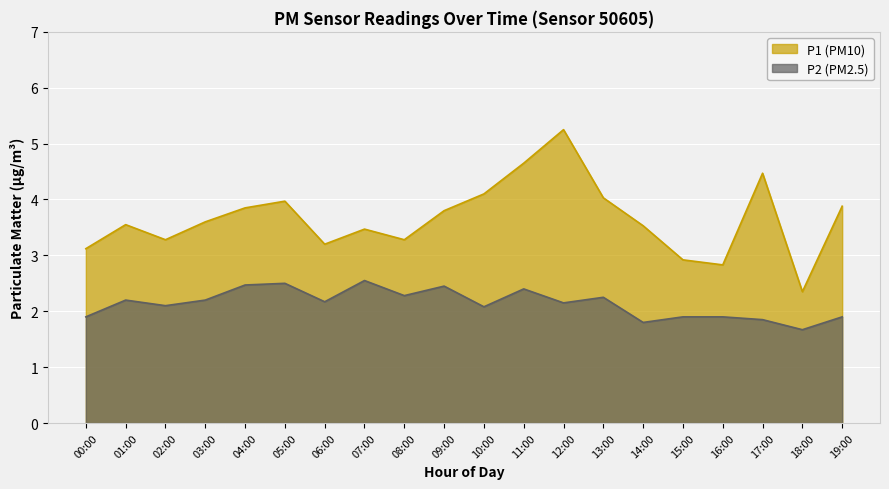

Rank the series by their maximum value, from highest to lowest.

P1, P2